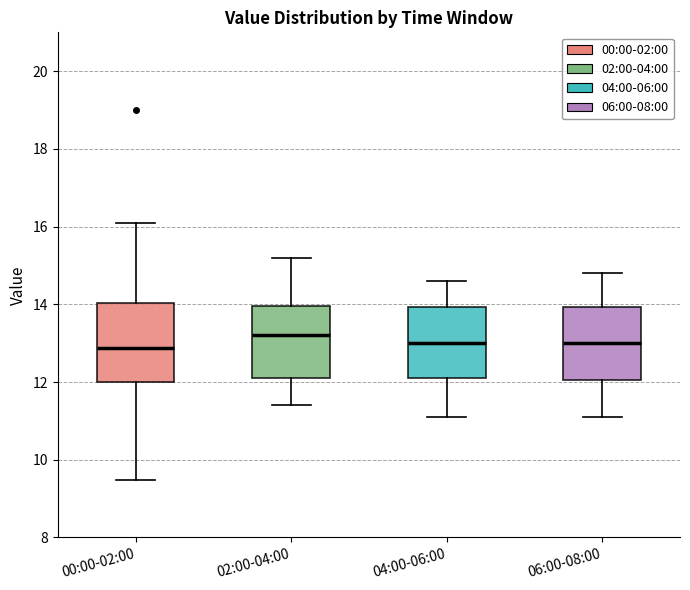

Reading left to right, read every box against the y-axis: the position of its median line, the range the box covers, and the ends of its whiskers. The values are not printed on the chart, so give them approximately, as read against the axis.

00:00-02:00: median 12.8, box 12.0 to 14.0, whiskers 9.4 to 16.2
02:00-04:00: median 13.2, box 12.2 to 14.0, whiskers 11.4 to 15.2
04:00-06:00: median 13.0, box 12.2 to 14.0, whiskers 11.2 to 14.6
06:00-08:00: median 13.0, box 12.0 to 14.0, whiskers 11.2 to 14.8